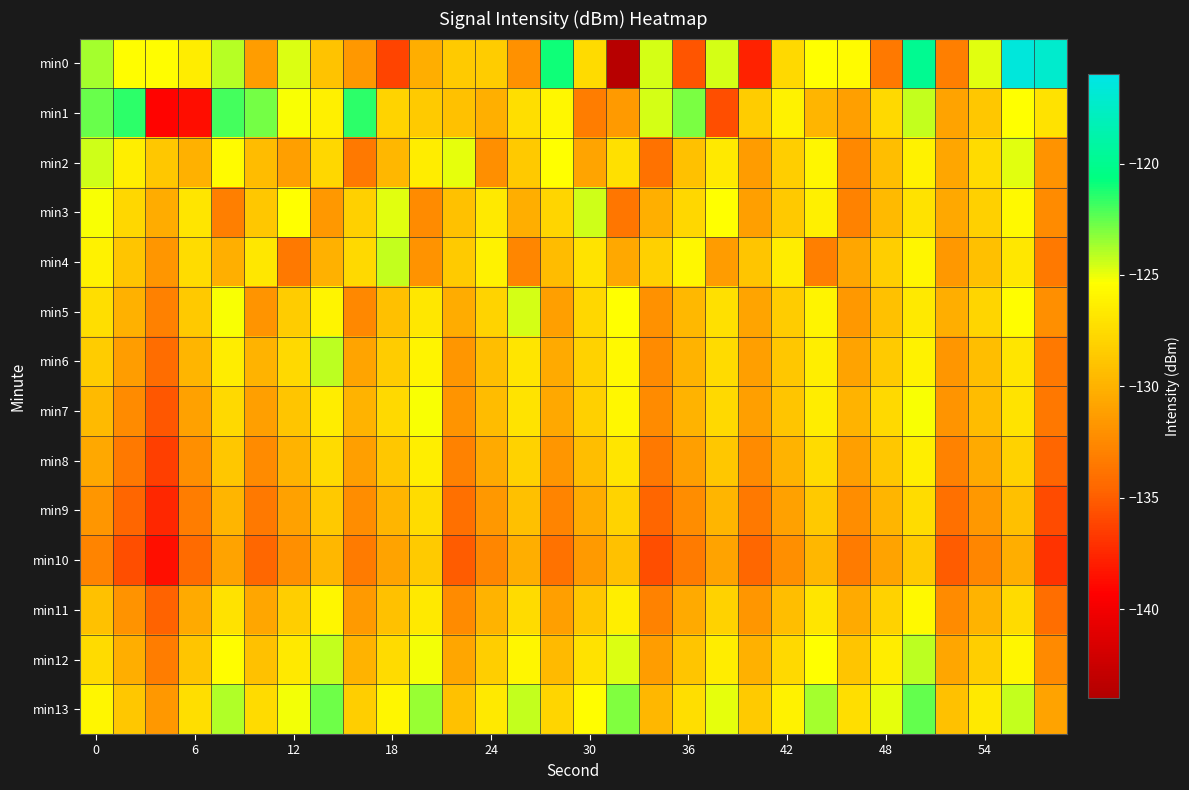

Which series has the widest spread of values?

min0